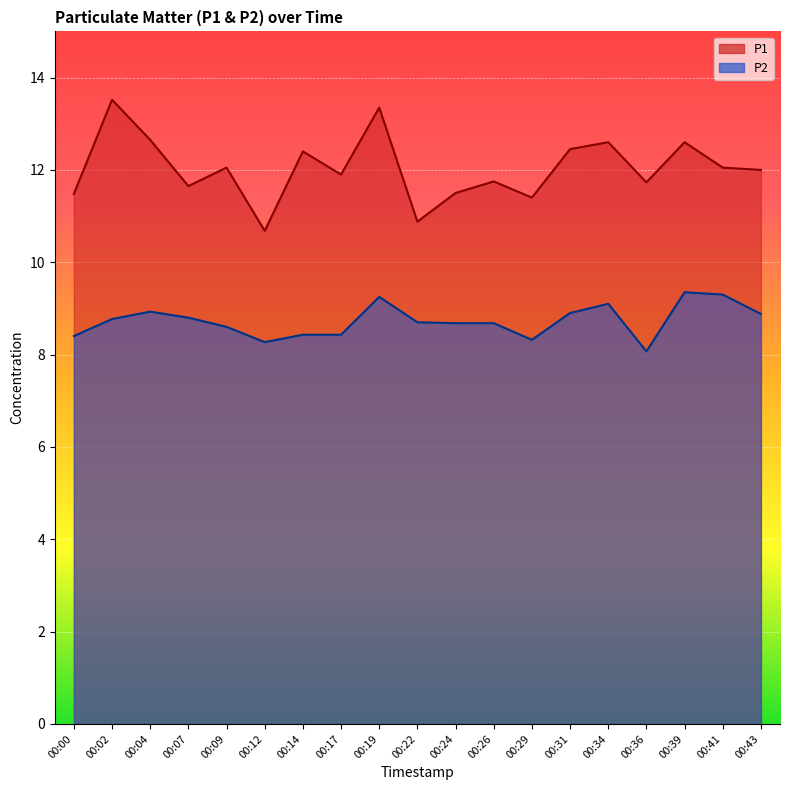

Reading right to left, what are all the values shown in this chart?

P1: 12.0	12.1	12.6	11.7	12.6	12.4	11.4	11.8	11.5	10.9	13.3	11.9	12.4	10.7	12.1	11.7	12.7	13.5	11.5
P2: 8.9	9.3	9.3	8.1	9.1	8.9	8.3	8.7	8.7	8.7	9.2	8.4	8.4	8.3	8.6	8.8	8.9	8.8	8.4